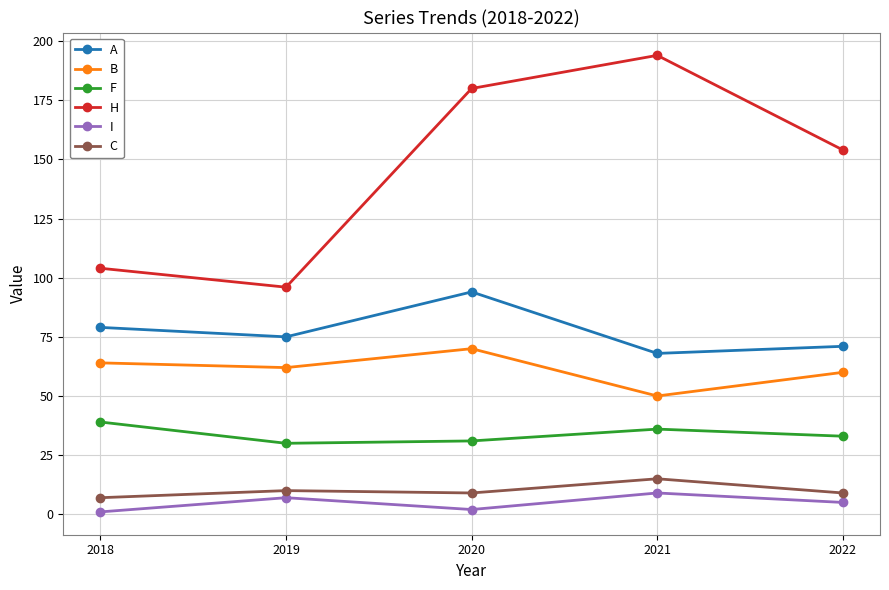

In H, how many points are higher than both neighbors (excluding endpoints)?

1